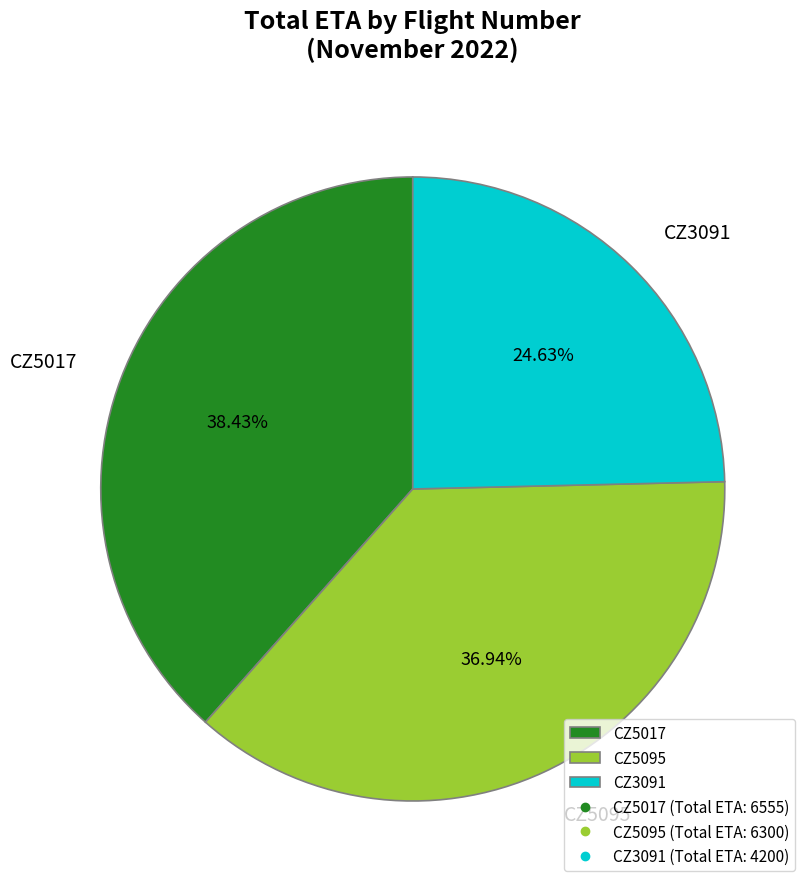

To the nearest percent, what is the difference between the largest and smallest slice percentages?

14%